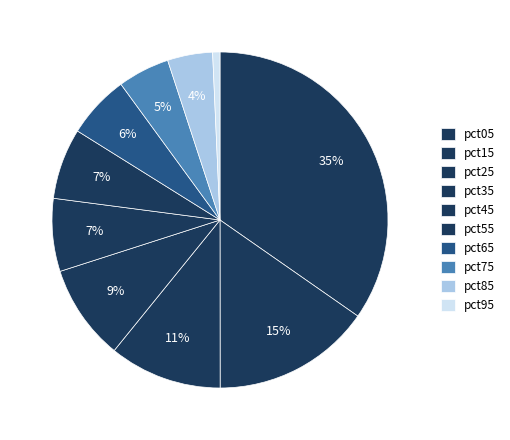

To the nearest percent, what is the difference between the largest and smallest slice percentages?

34%